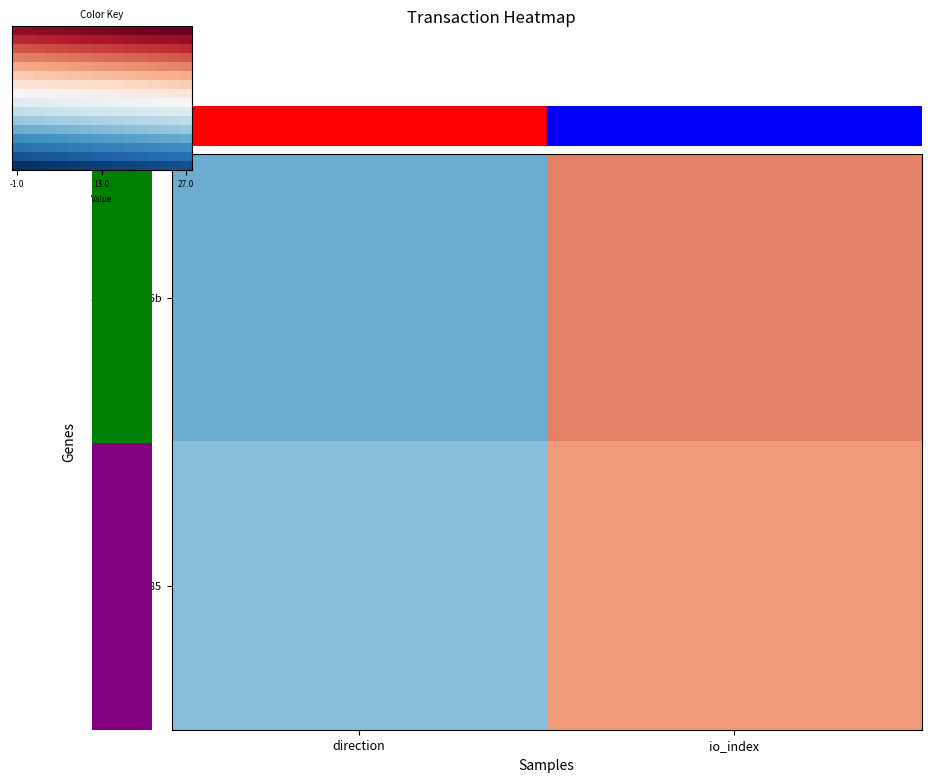

Between 3 and 12, which is larger?

12